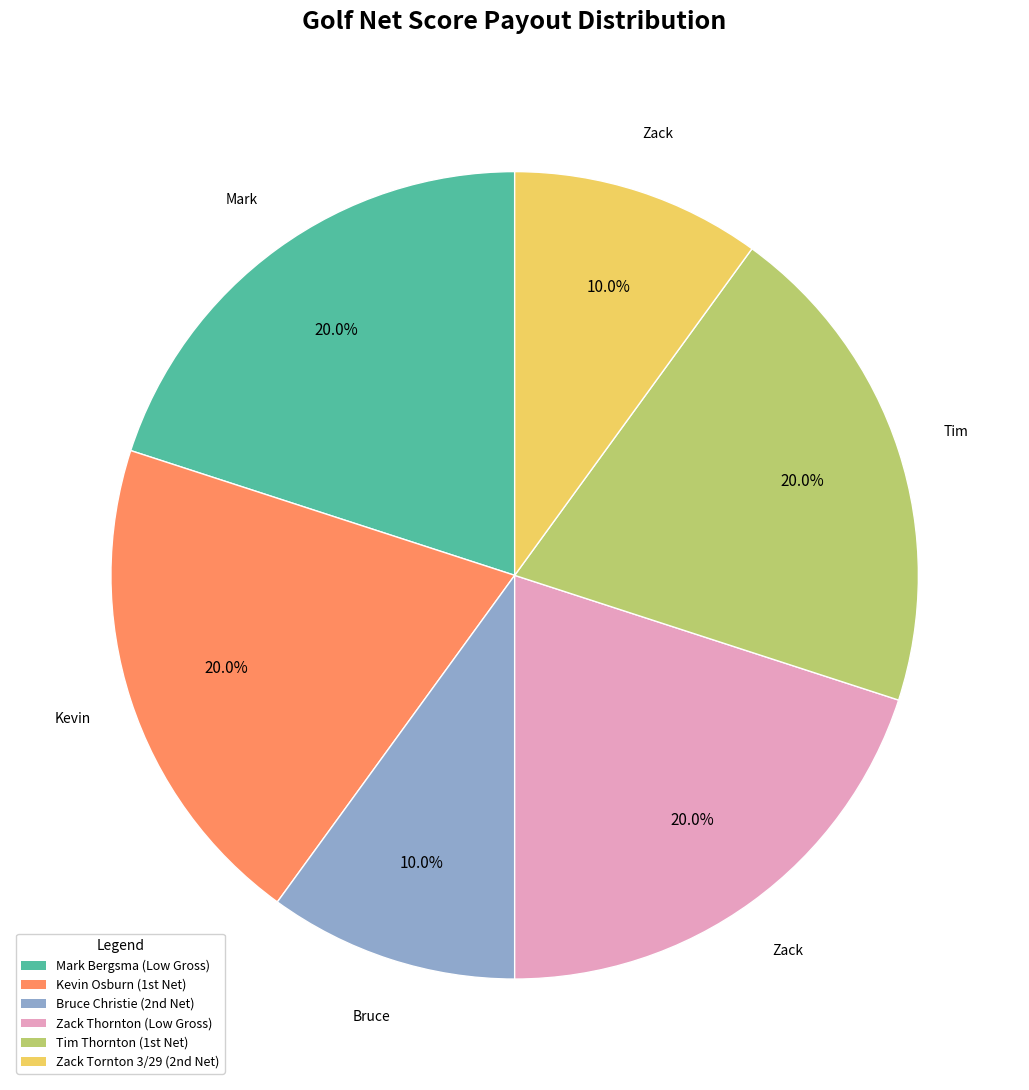

How many segments does this pie chart have?

6